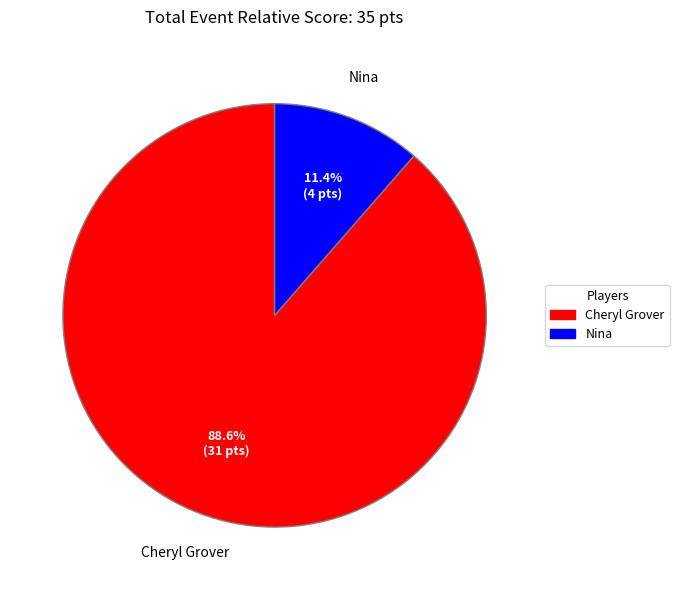

How many segments does this pie chart have?

2